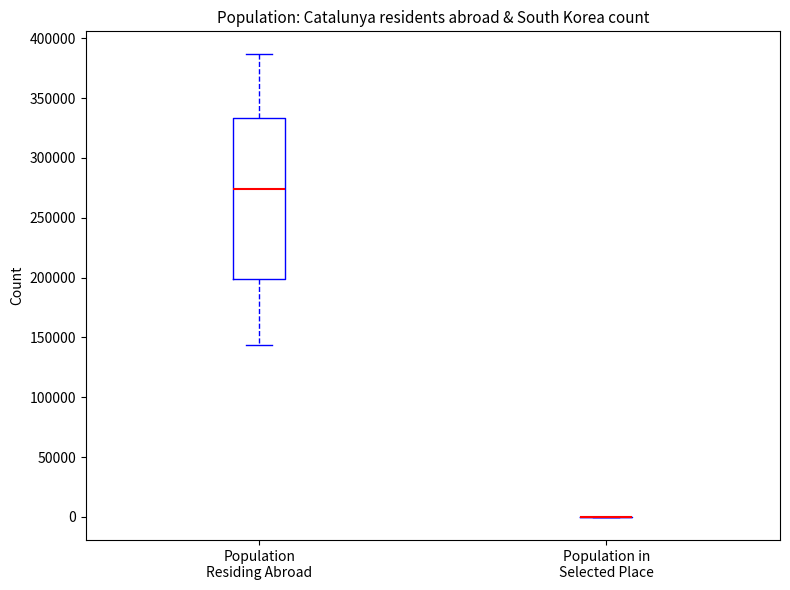

Reading left to right, read every box against the y-axis: the position of its median line, the range the box covers, and the ends of its whiskers. The values are not printed on the chart, so give them approximately, as read against the axis.

Population Residing Abroad: median 275000, box 200000 to 335000, whiskers 145000 to 385000
Population in Selected Place: box collapsed to a line at 0, whiskers 0 to 0